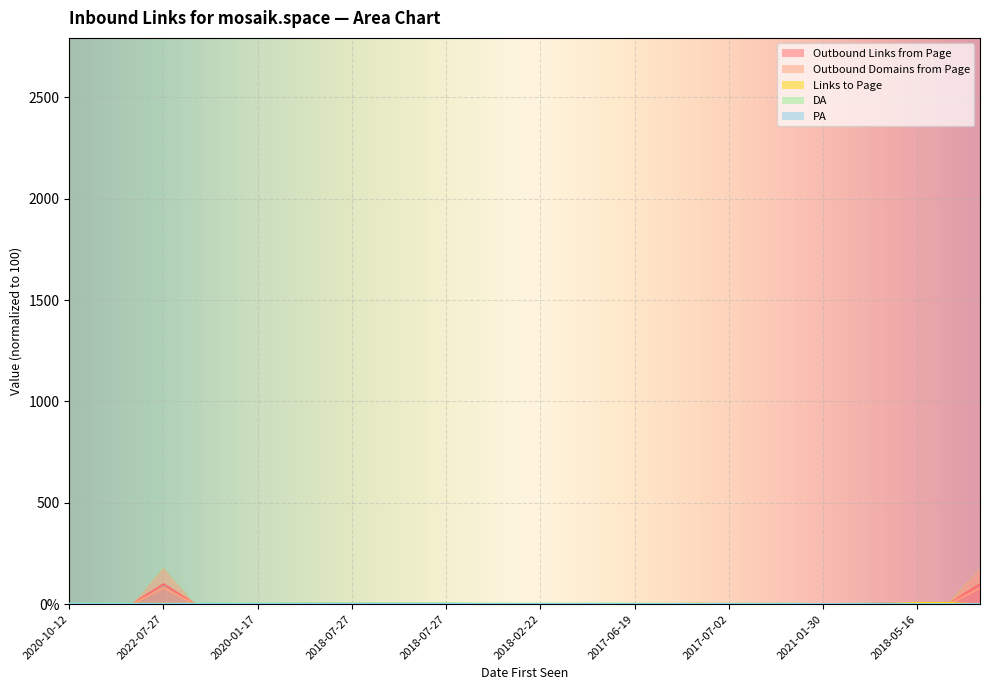

Which series changed the most between 2017-07-02 and 2022-10-05?

Outbound Links from Page